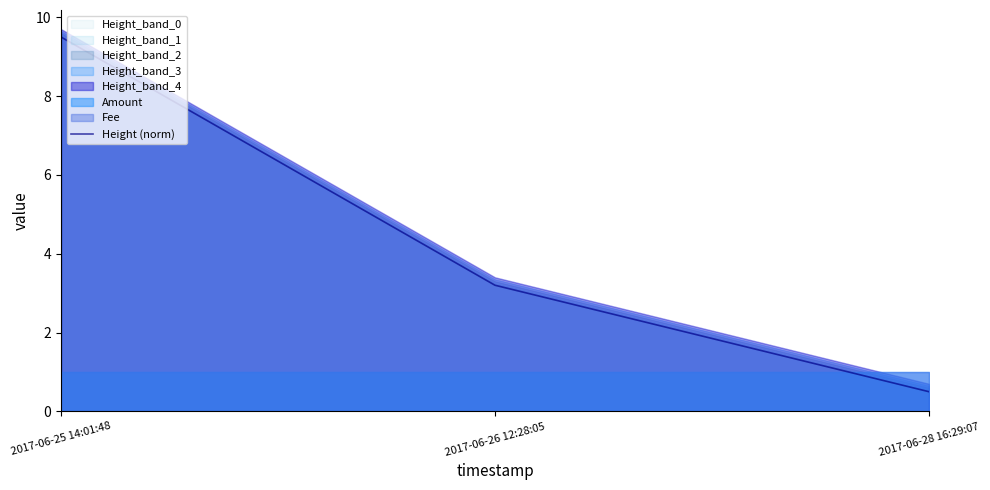

List the labels in order of value, smallest first.

2017-06-28 16:29:07, 2017-06-26 12:28:05, 2017-06-25 14:01:48